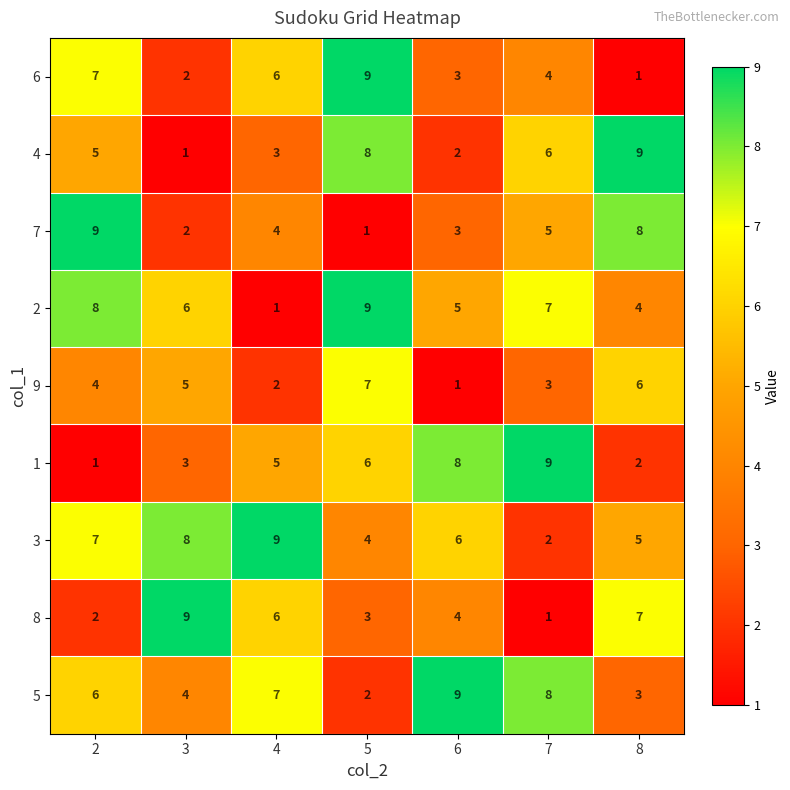

What is the difference between the maximum and minimum values in the 4 series?

8